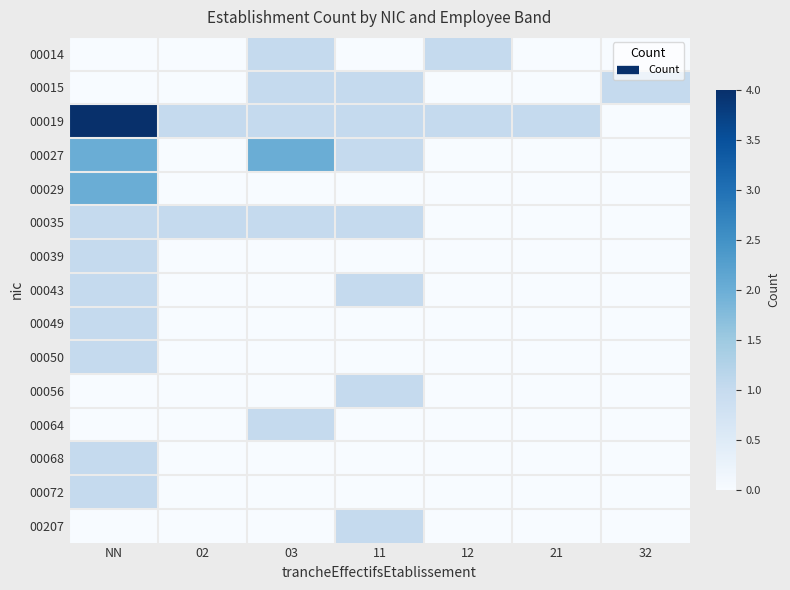

Reading left to right, transcribe all the data shown in this chart.

00014: NN=0	02=0	03=1	11=0	12=1	21=0	32=0
00015: NN=0	02=0	03=1	11=1	12=0	21=0	32=1
00019: NN=4	02=1	03=1	11=1	12=1	21=1	32=0
00027: NN=2	02=0	03=2	11=1	12=0	21=0	32=0
00029: NN=2	02=0	03=0	11=0	12=0	21=0	32=0
00035: NN=1	02=1	03=1	11=1	12=0	21=0	32=0
00039: NN=1	02=0	03=0	11=0	12=0	21=0	32=0
00043: NN=1	02=0	03=0	11=1	12=0	21=0	32=0
00049: NN=1	02=0	03=0	11=0	12=0	21=0	32=0
00050: NN=1	02=0	03=0	11=0	12=0	21=0	32=0
00056: NN=0	02=0	03=0	11=1	12=0	21=0	32=0
00064: NN=0	02=0	03=1	11=0	12=0	21=0	32=0
00068: NN=1	02=0	03=0	11=0	12=0	21=0	32=0
00072: NN=1	02=0	03=0	11=0	12=0	21=0	32=0
00207: NN=0	02=0	03=0	11=1	12=0	21=0	32=0